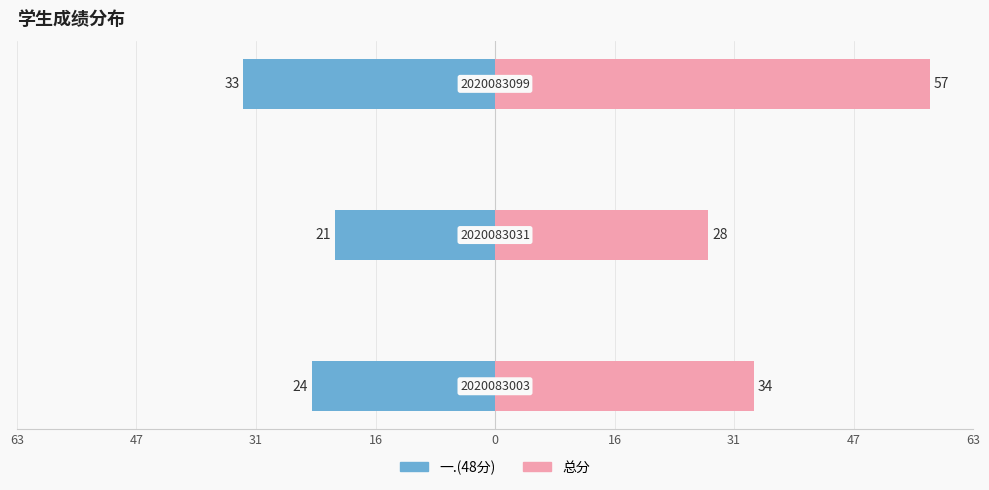

Reading right to left, extract all data points from this chart.

一.(48分): 31=-33	47=-21	63=-24
总分: 31=57	47=28	63=34